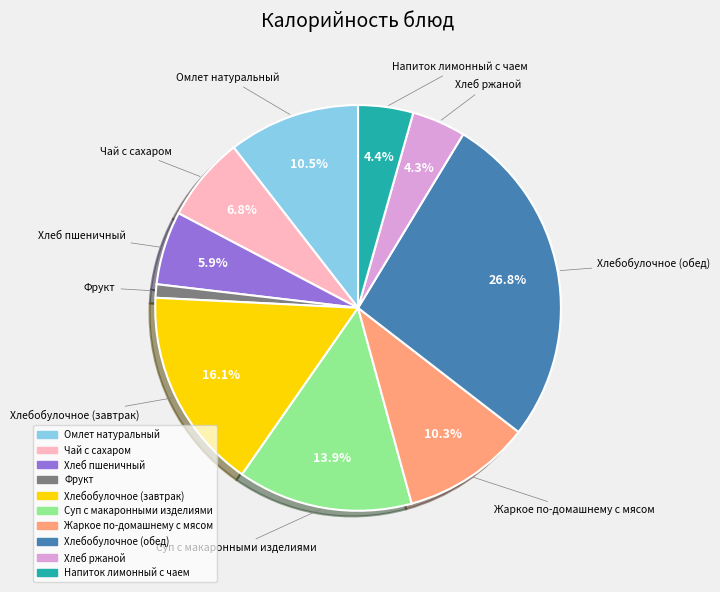

Is Хлеб ржаной the majority of the pie?

No